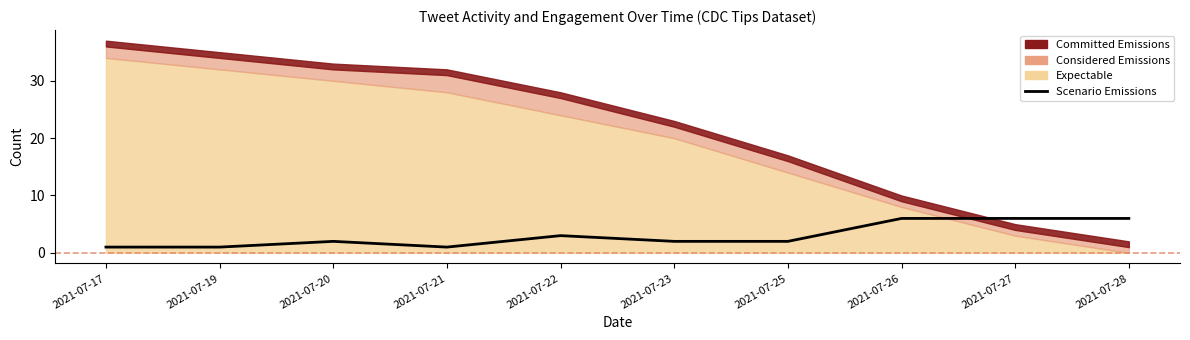

What is the approximate value at 2021-07-28?

6